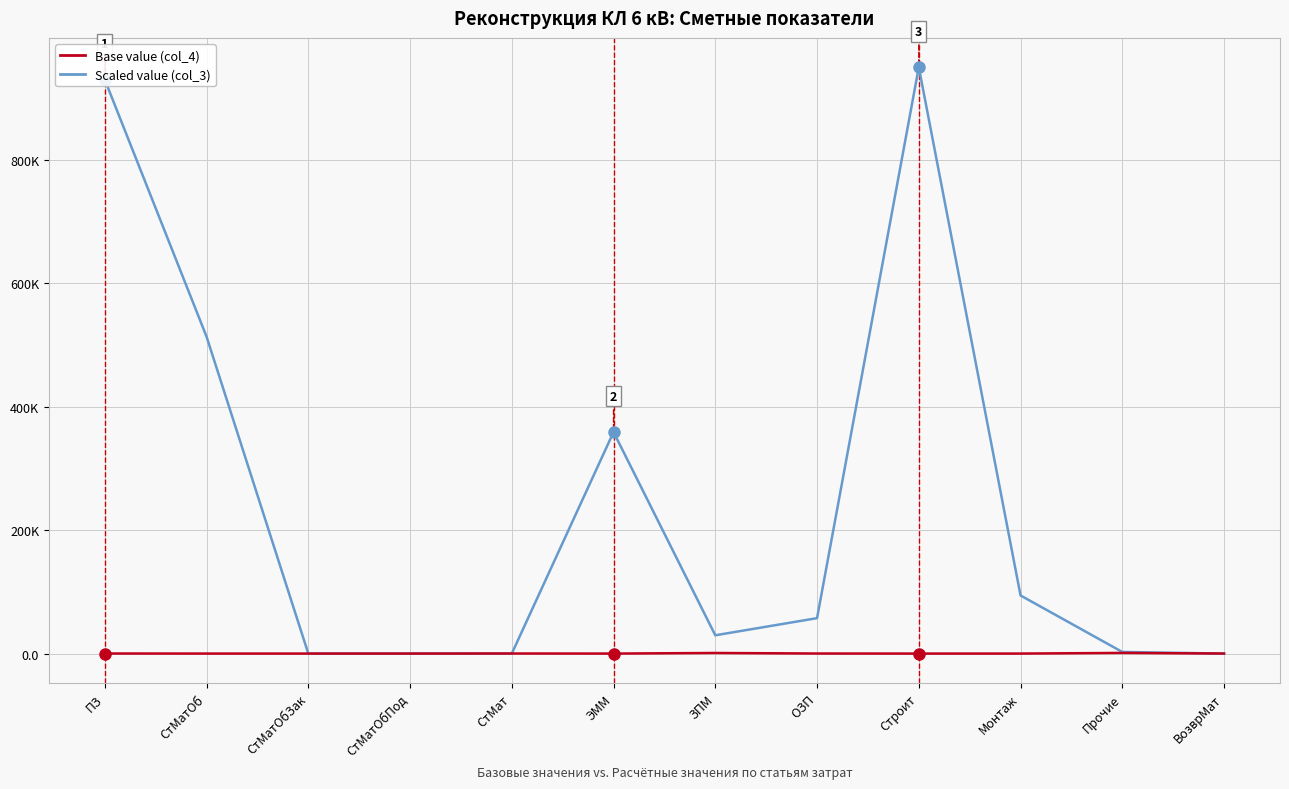

What are all the series names shown in the legend?

Base value (col_4), Scaled value (col_3)